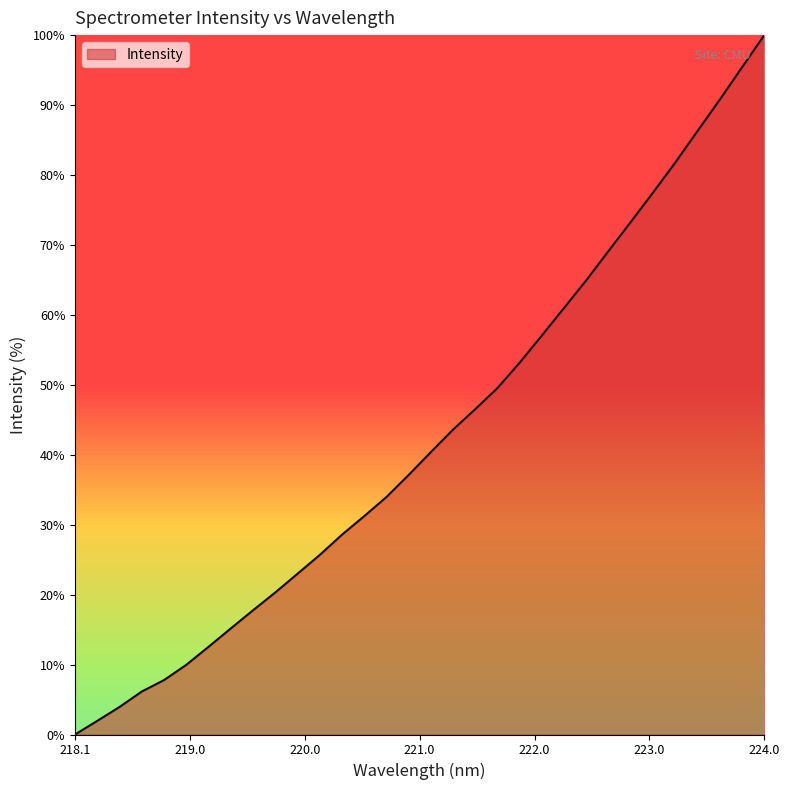

What is the difference between the maximum and minimum values?

100.0